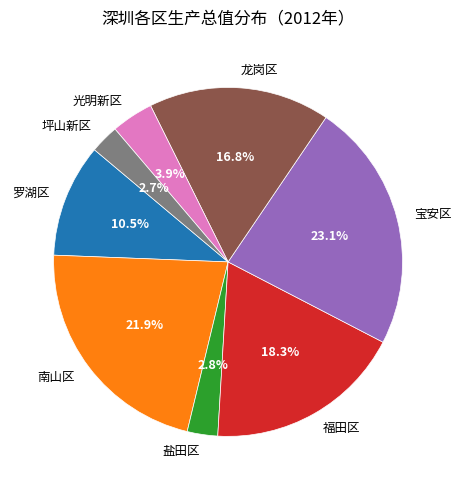

How many segments does this pie chart have?

8